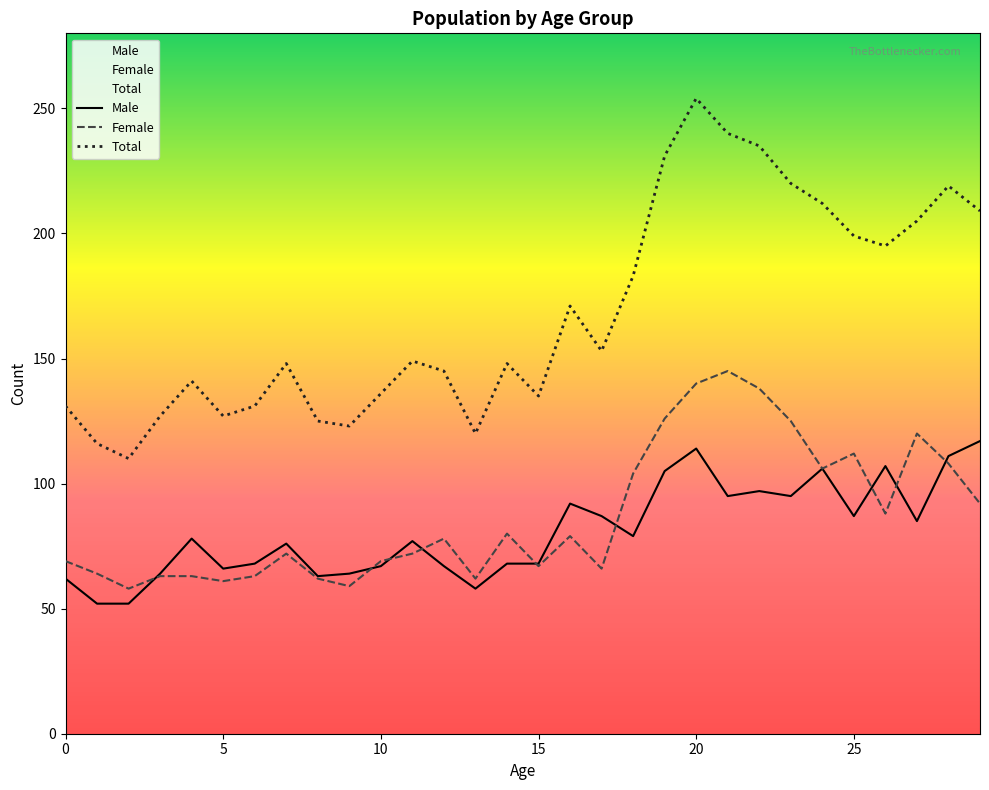

What is the average value of the Total series?

168